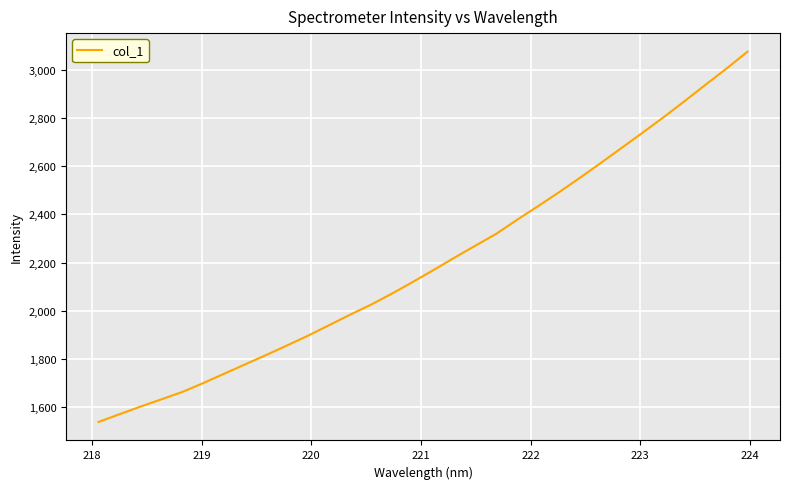

Count the number of categories in the chart.

32